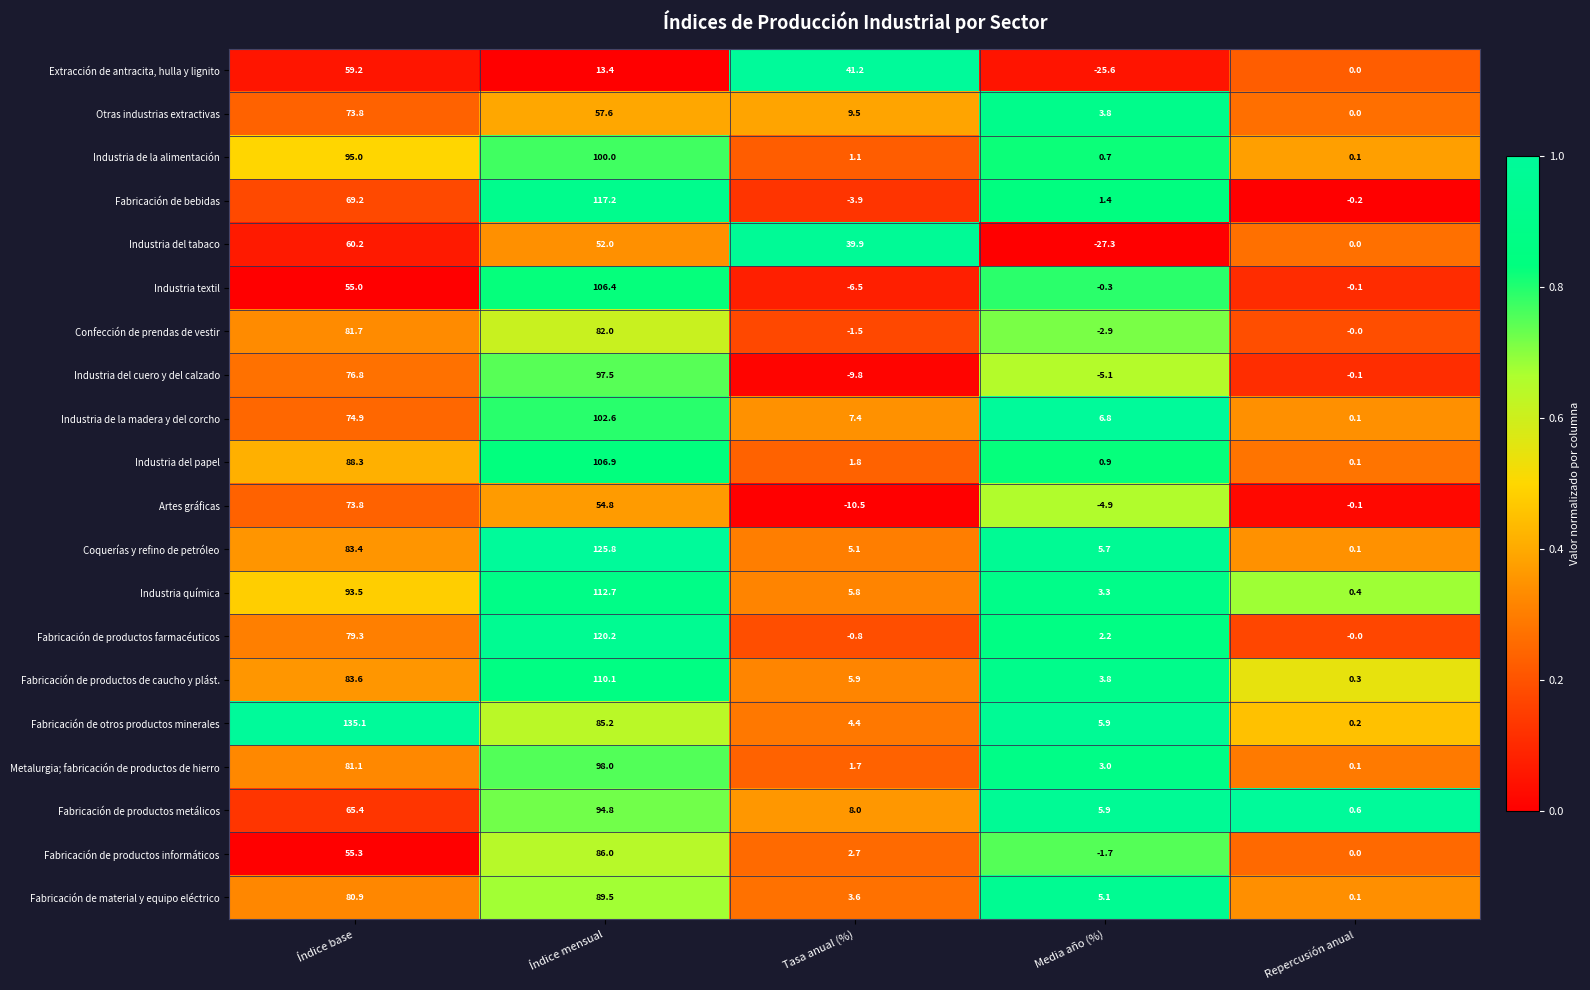

What is the maximum value shown in the chart?

135.1